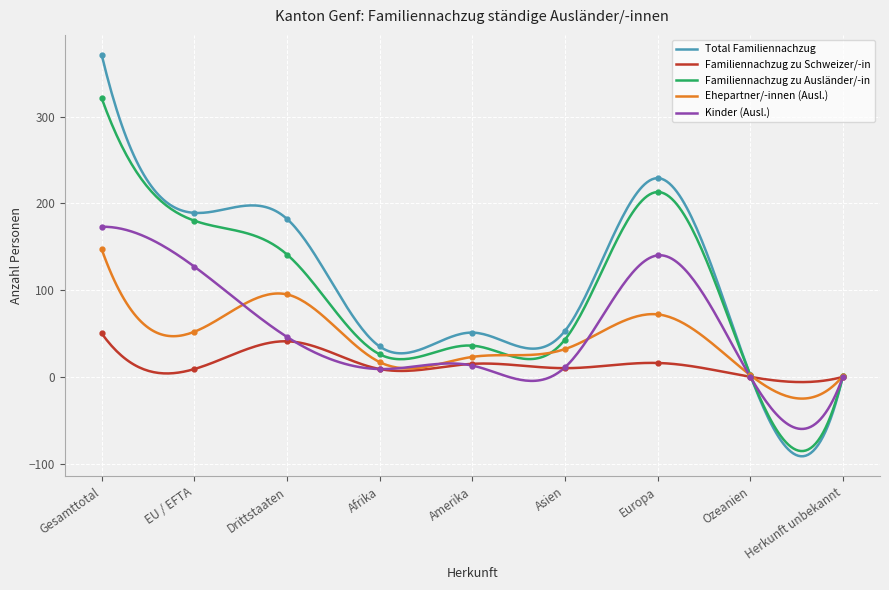

Is the value of Familiennachzug zu Schweizer/-in at Herkunft unbekannt greater than the value of Total Familiennachzug at Europa?

No